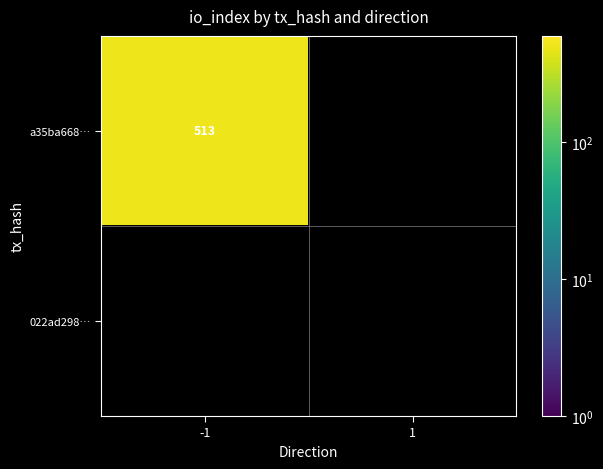

What is the highest value of the a35ba6681b56101e686af27fce40b6c25baaa60 series?

513